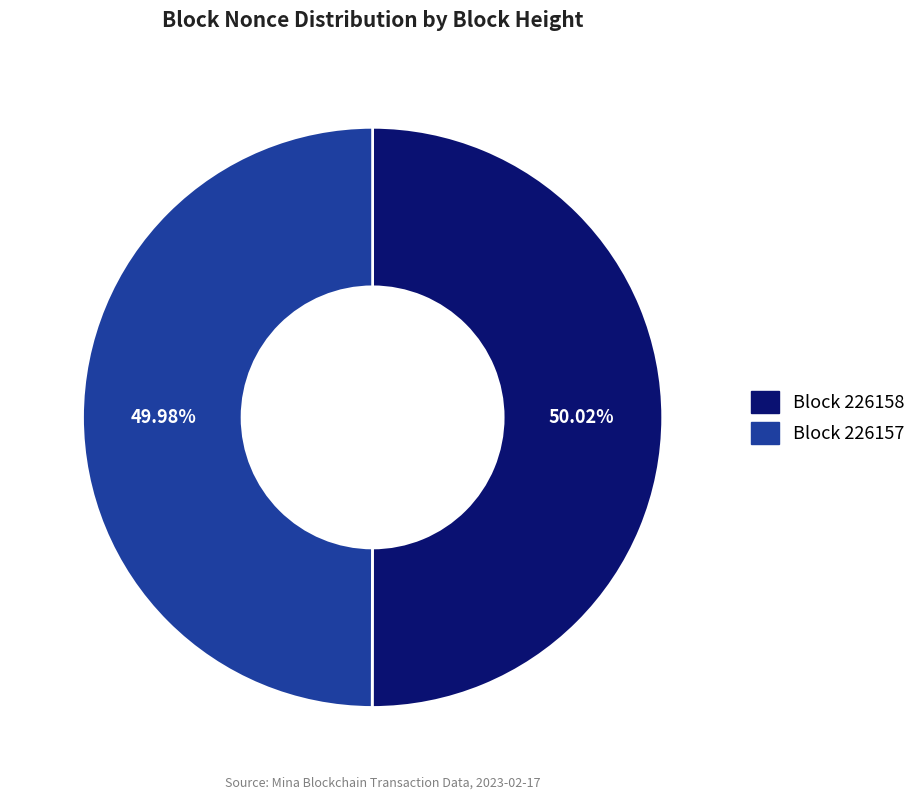

Is there any slice that represents more than half of the pie?

Yes